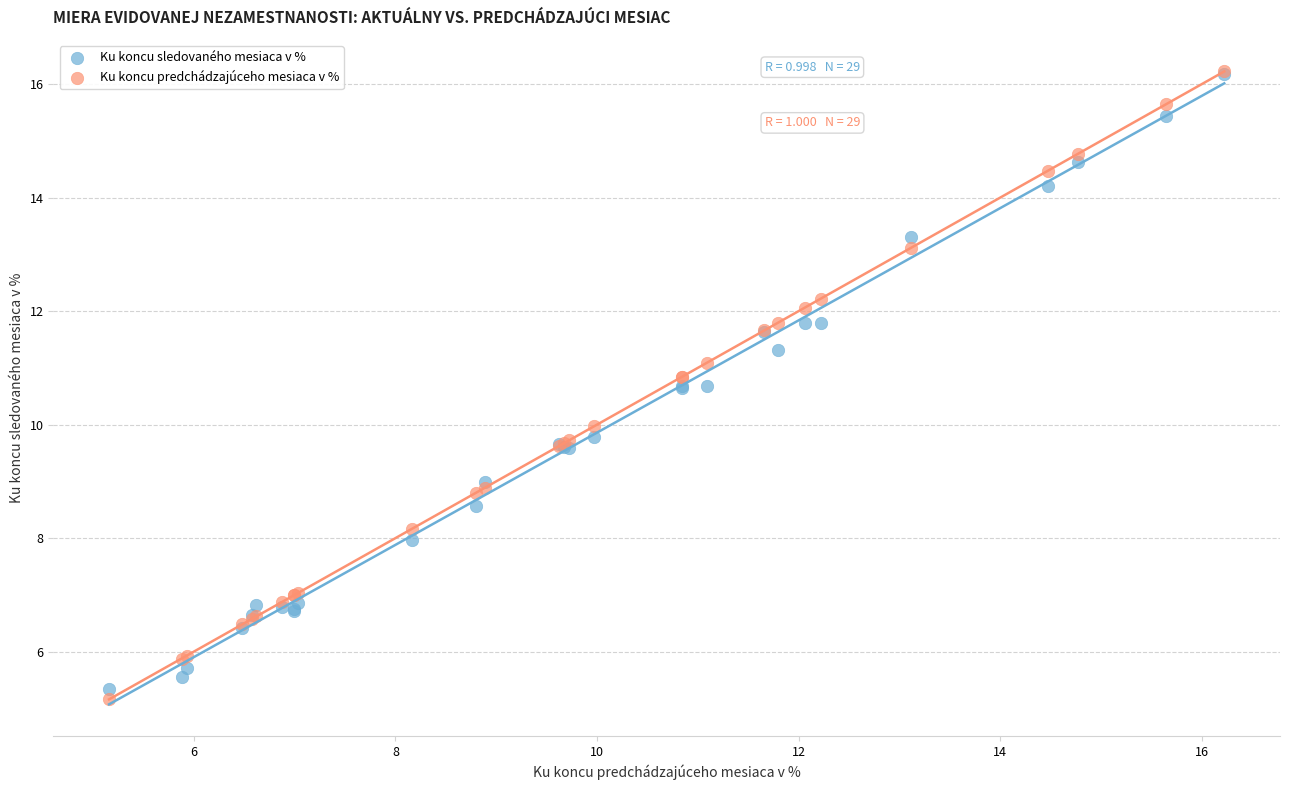

Which series has the largest Y range (max minus min)?

Ku koncu predchádzajúceho mesiaca v %